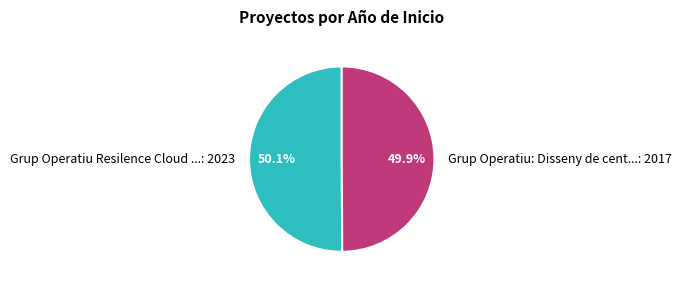

Is the sum of Grup Operatiu Resilence Cloud ...: 2023 and Grup Operatiu: Disseny de cent...: 2017 greater than half?

Yes